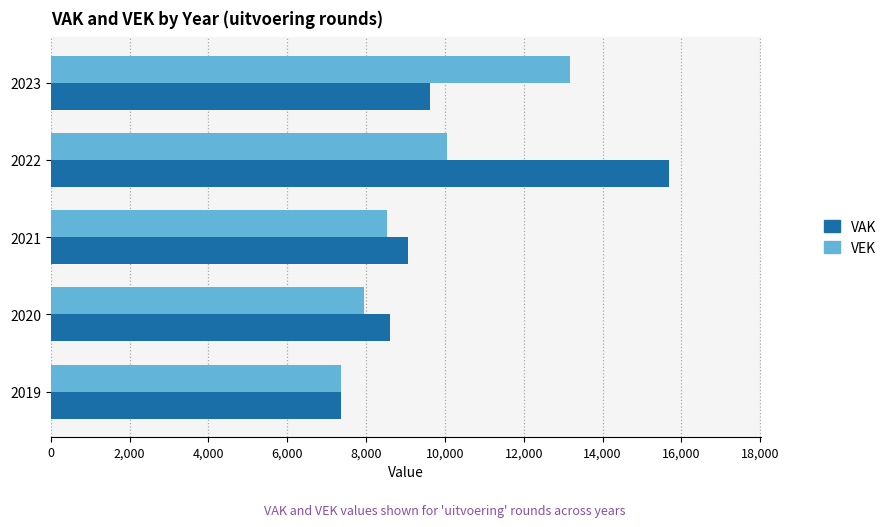

Rank the series by their maximum value, from highest to lowest.

VAK, VEK